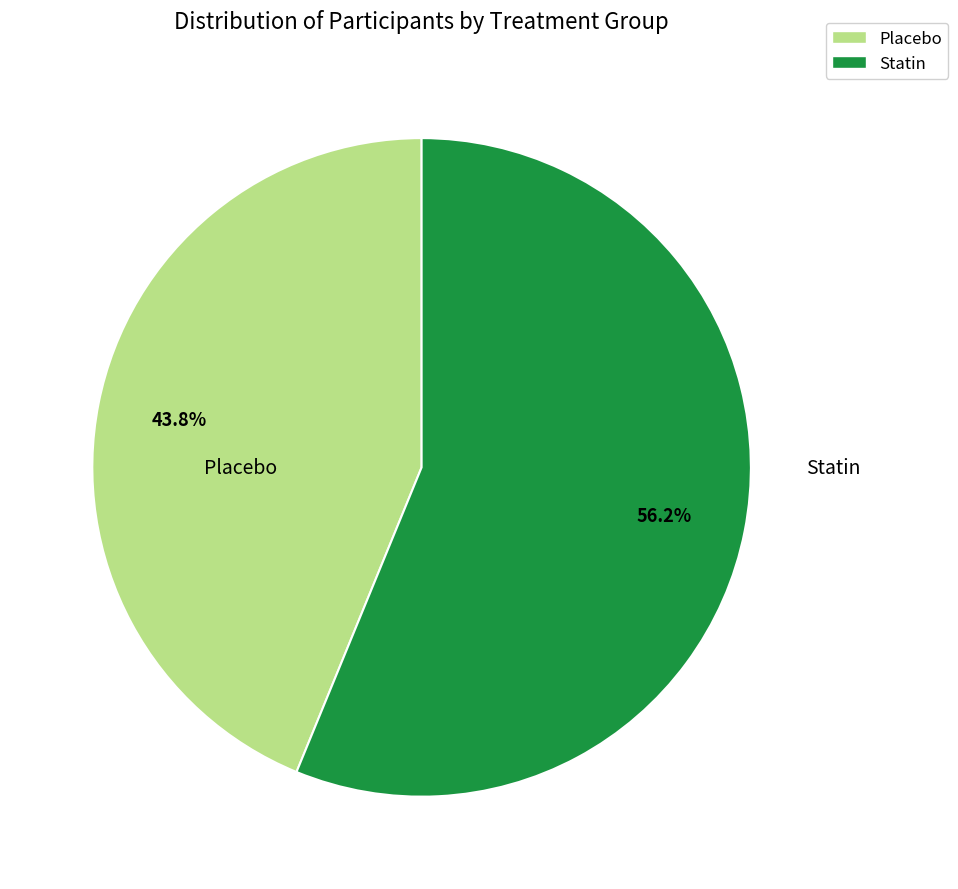

Is there a majority slice in this chart?

Yes